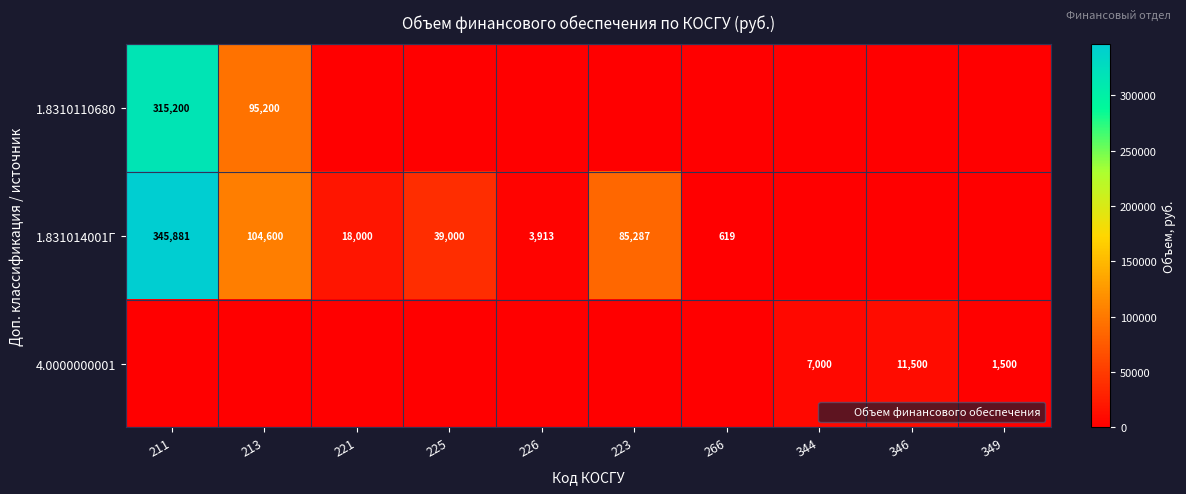

True or false: 1.8310110680 has a value of 0.0 at 226.

True